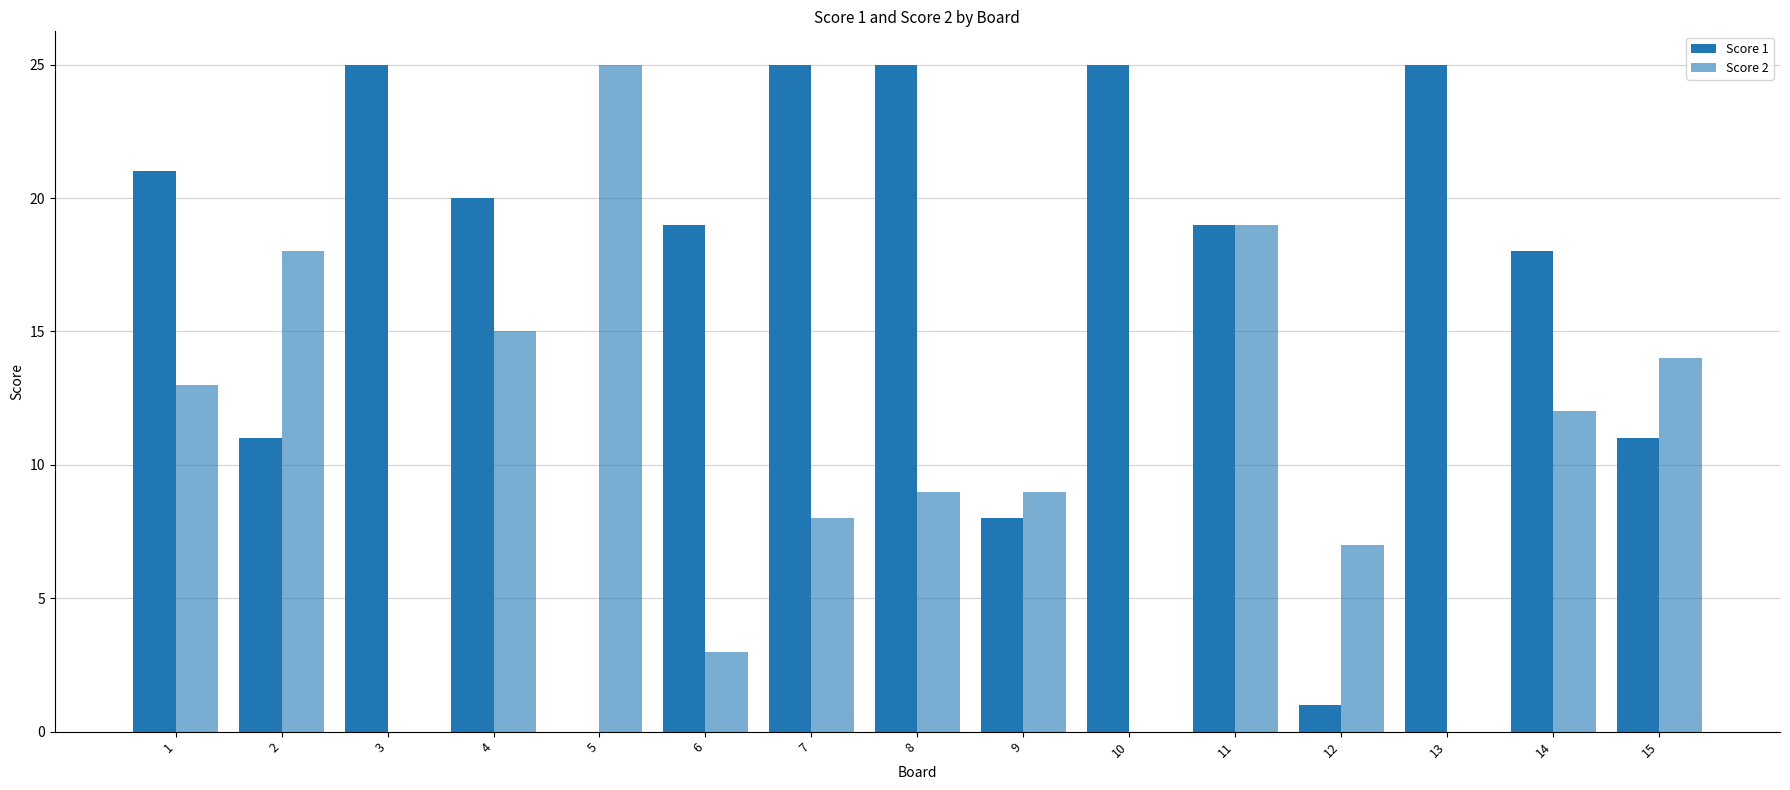

Does the chart contain stacked bars?

No